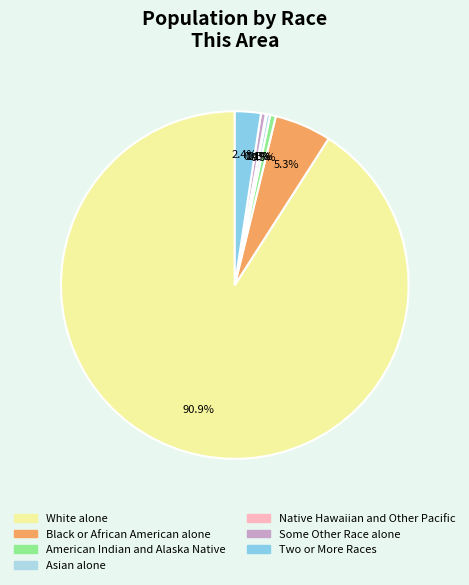

Which category has the smallest portion of the pie?

Native Hawaiian and Other Pacific